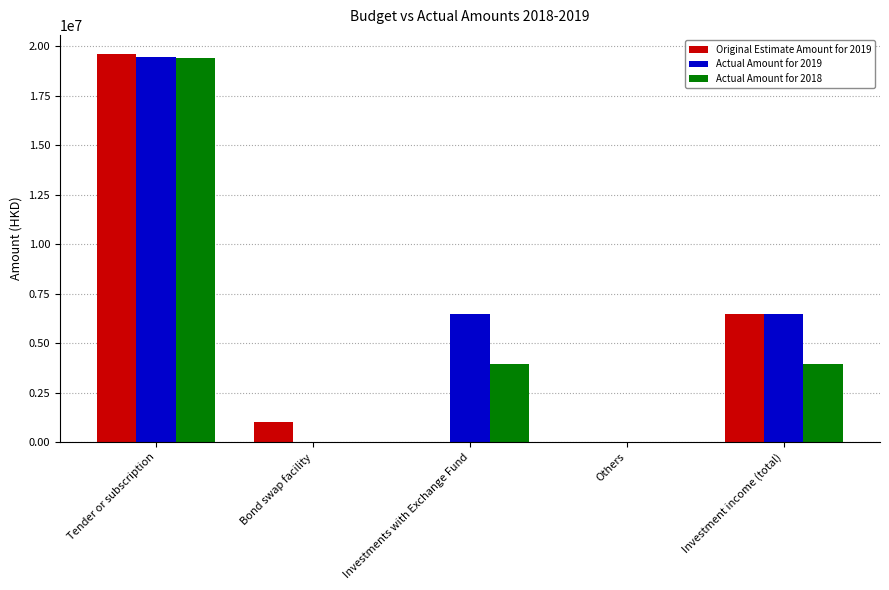

Which series has the largest total across all categories?

Actual Amount for 2019